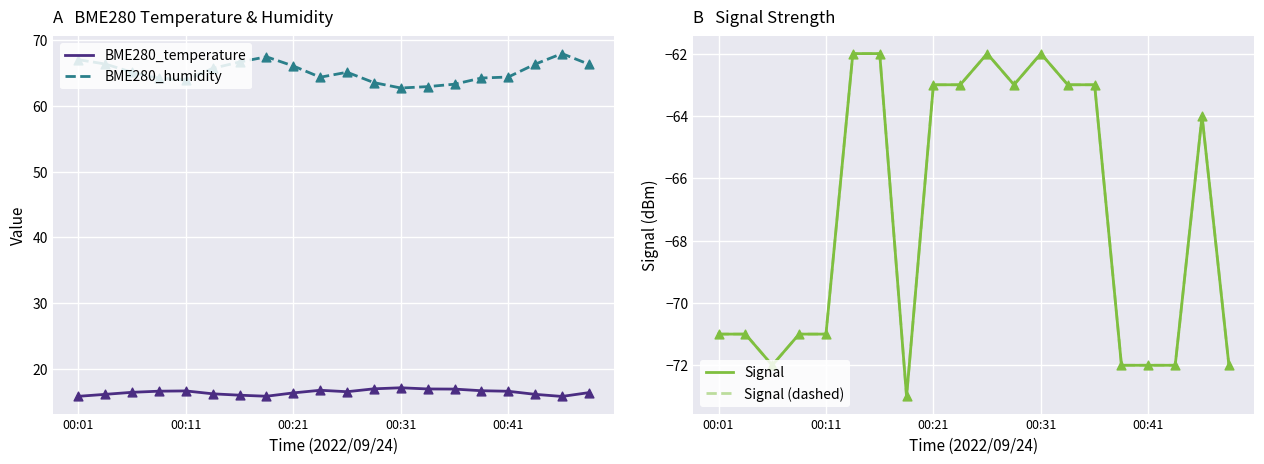

Which series has the largest Y range (max minus min)?

Signal